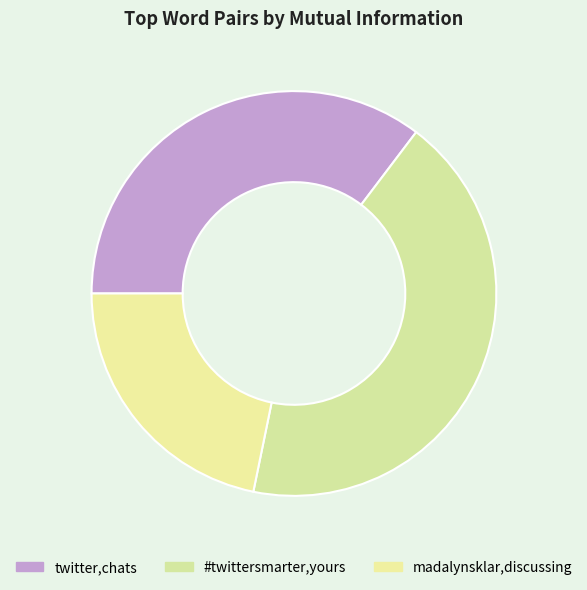

Count the number of slices in the pie.

3